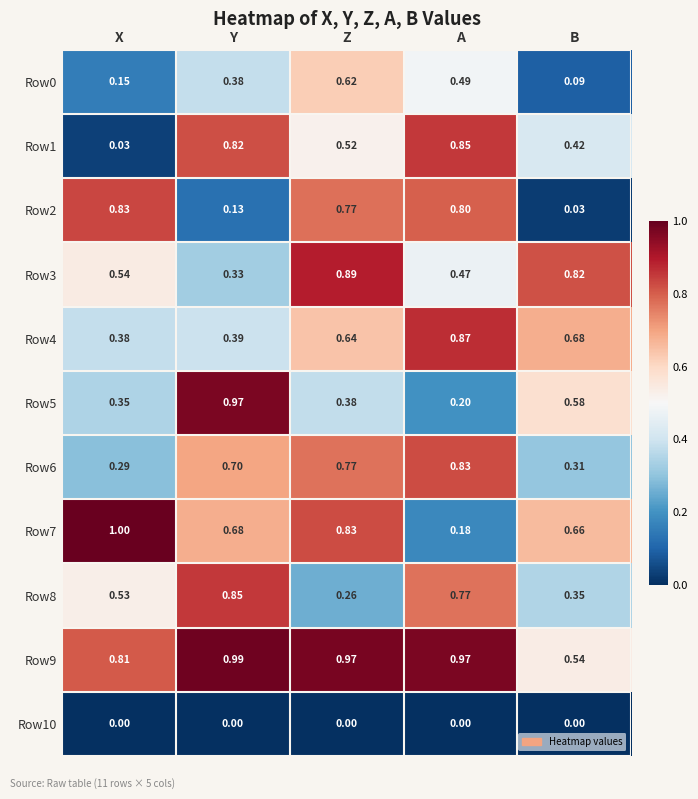

Between Y and B, which series saw the biggest shift?

Row8